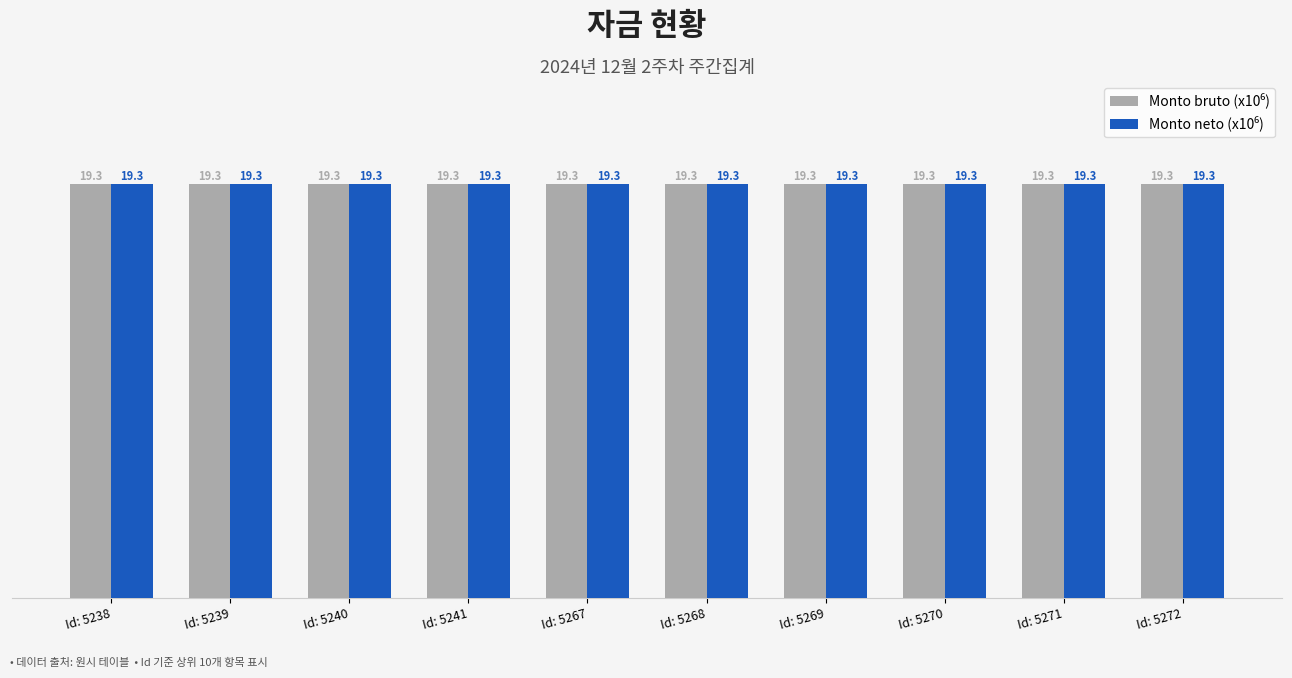

What is the maximum value shown in the chart?

19.3